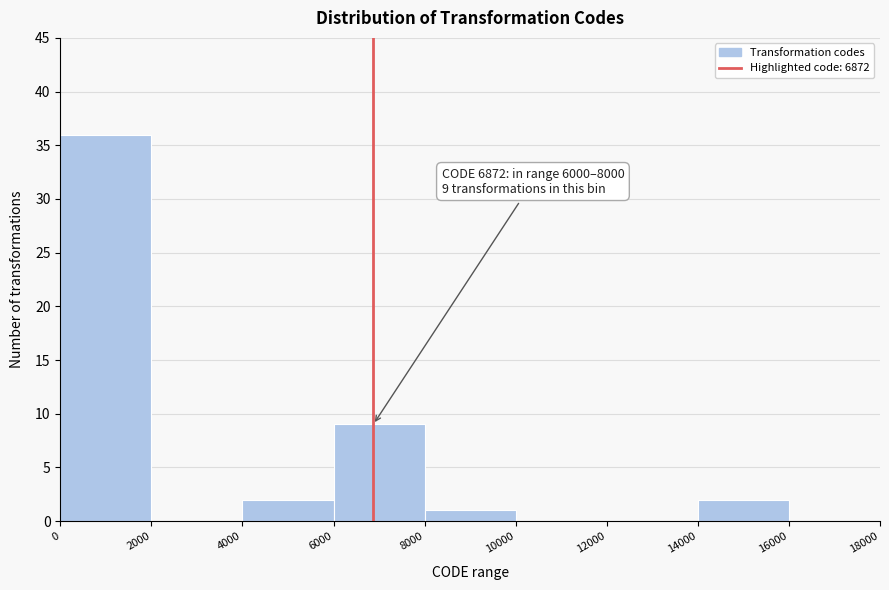

Over which range of the x-axis is the bar tallest?

0 to 2000